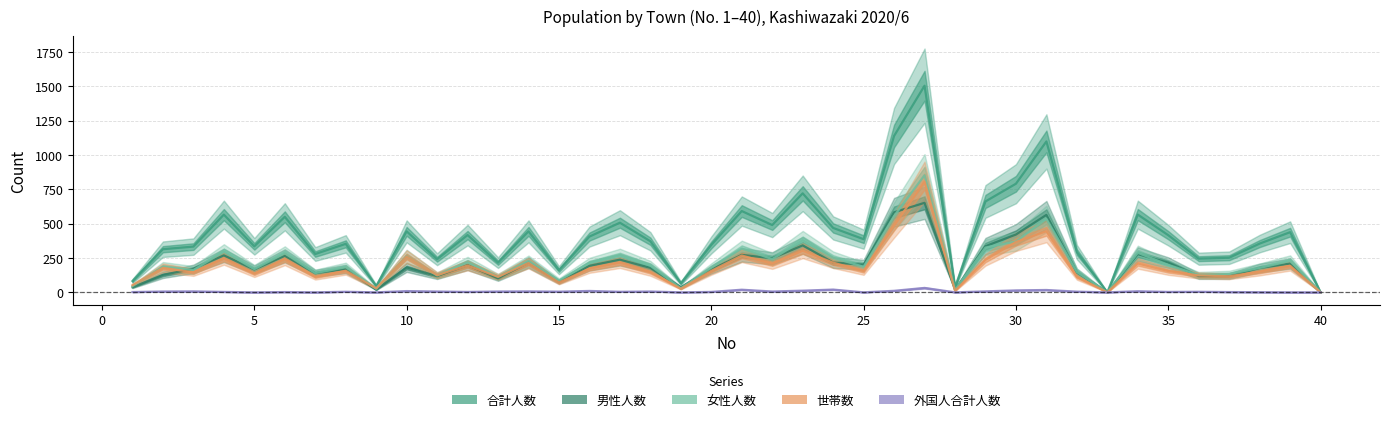

Which series has the largest total across all categories?

合計人数